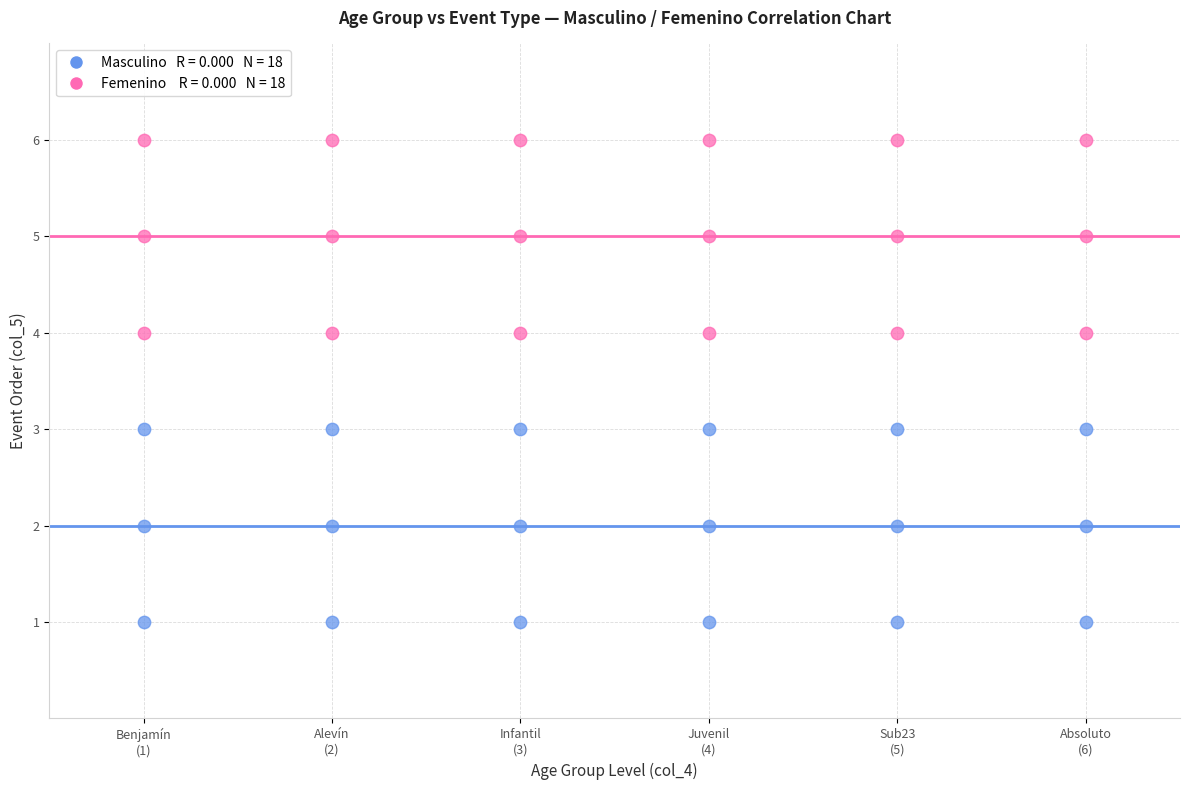

Across all data points, what is the range of Y values (max minus min)?

5